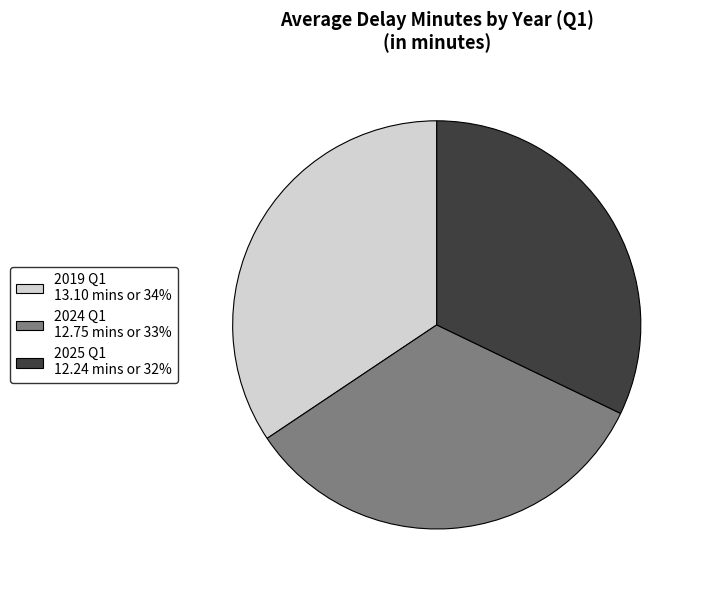

Is there any slice that represents more than half of the pie?

No